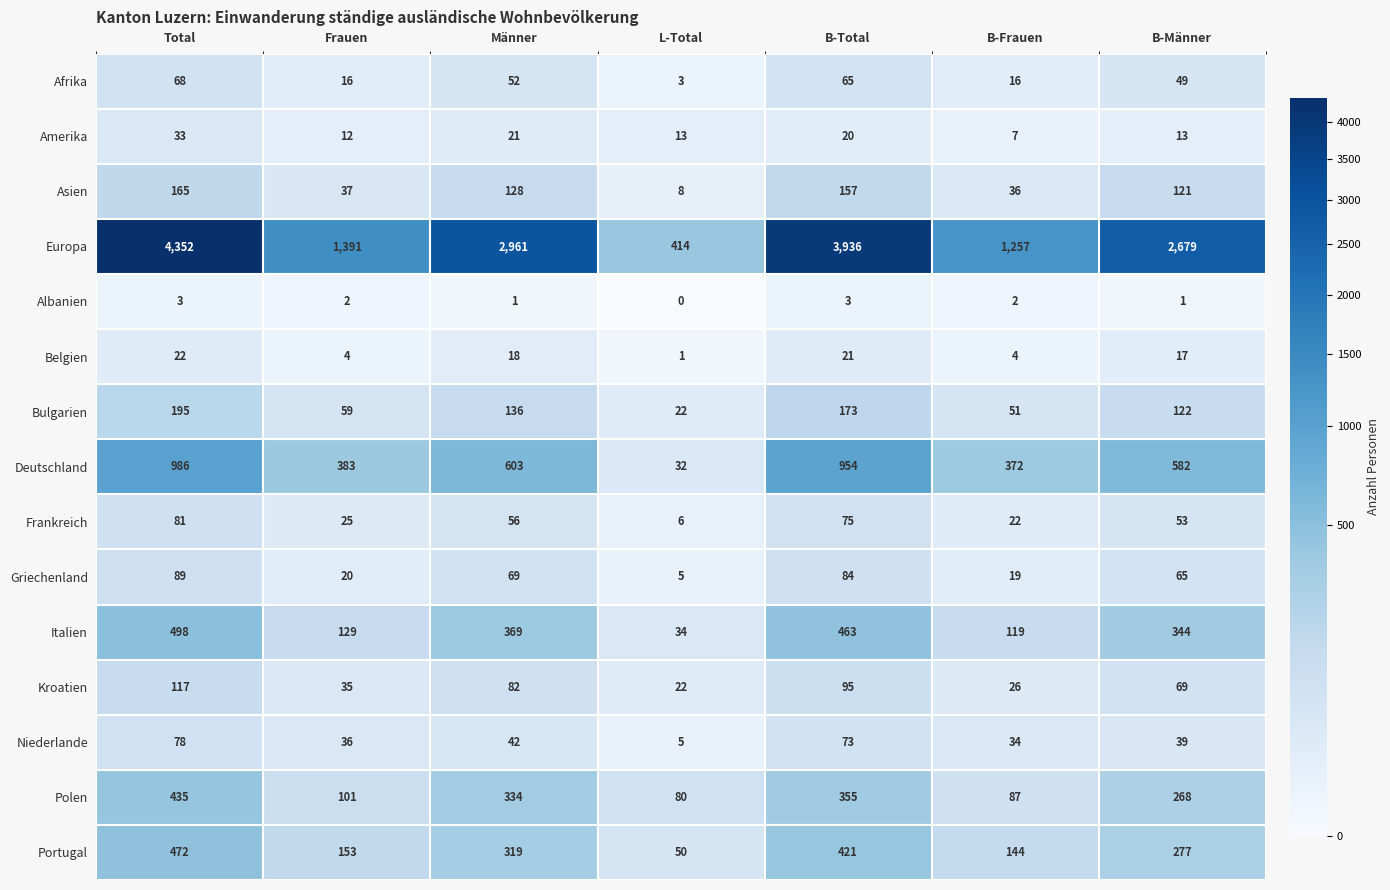

What is the difference between the highest and lowest values at Total?

4349